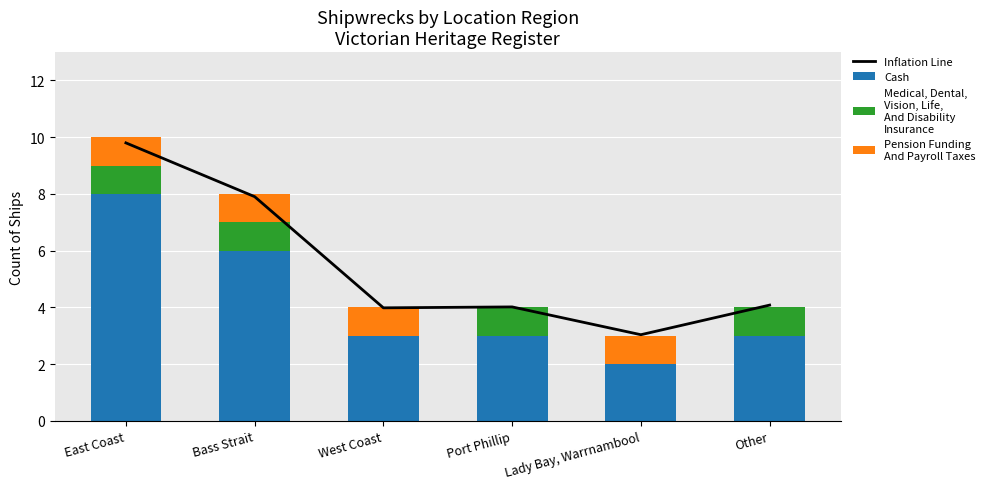

What is the spread (max minus min) of values at Other?

4.1